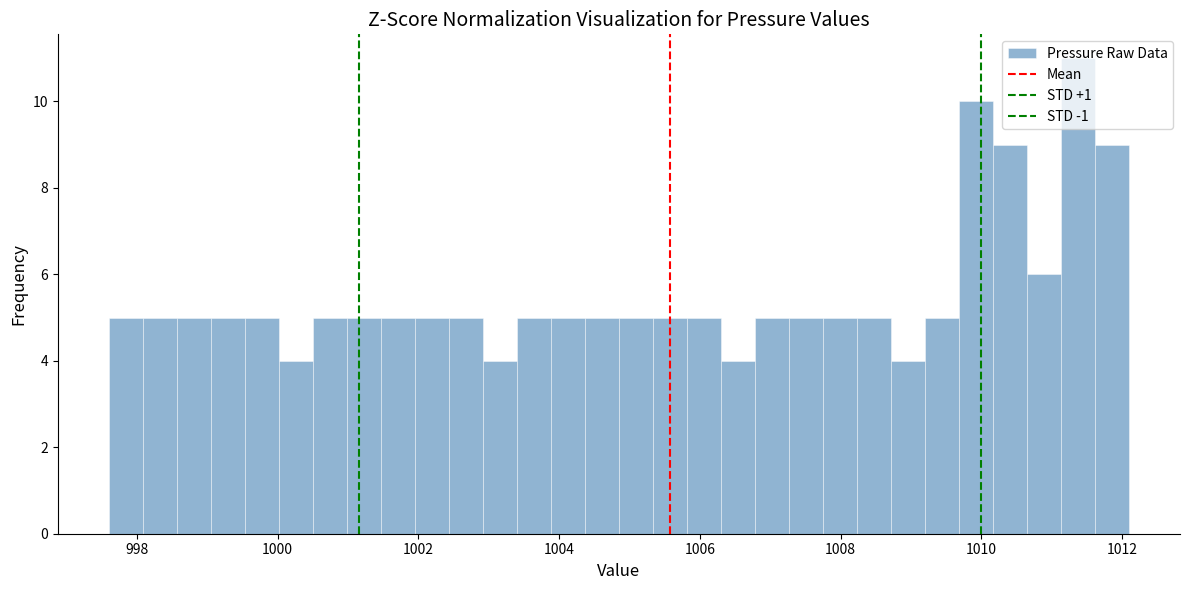

Around what value on the x-axis is the tallest bar? Give the approximate position of its centre, as read against the axis.

1011.4